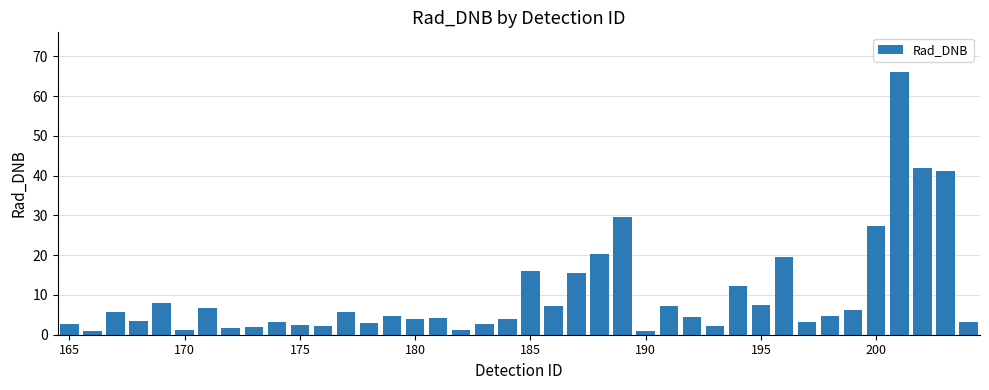

What is the value of the 20th bar from the left?

4.0